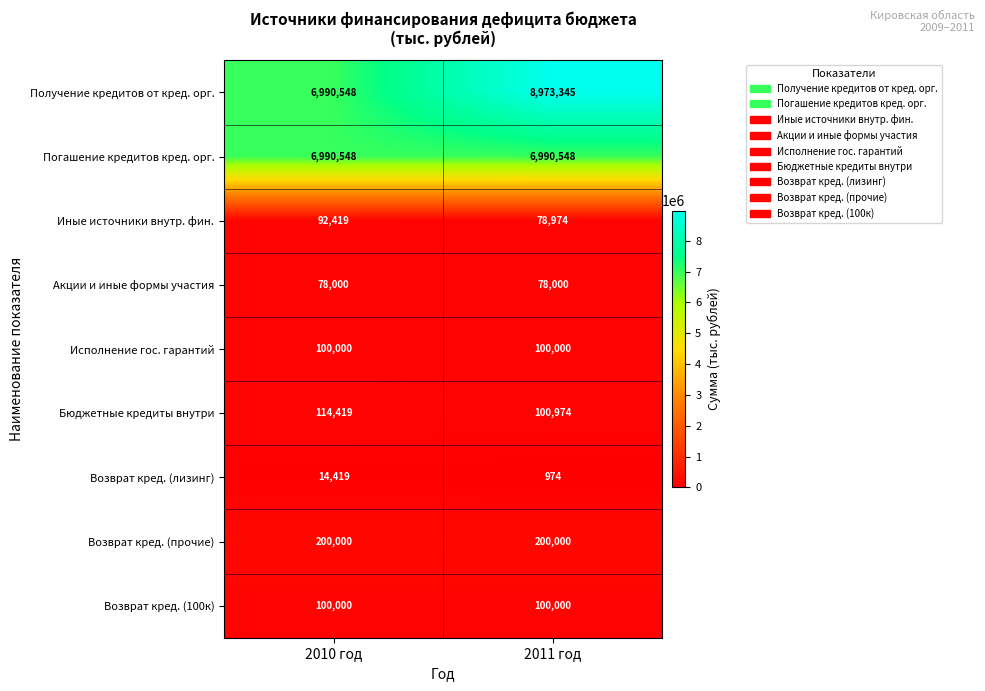

At which category is the sum across all series the highest?

2011 год